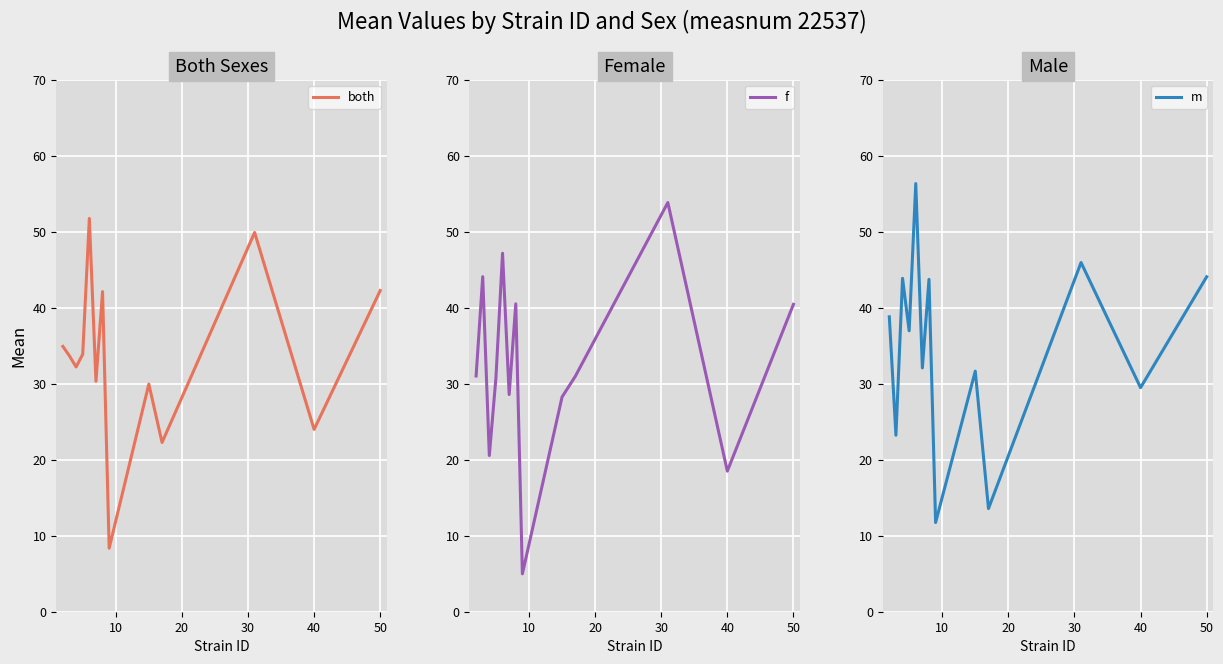

How many distinct data groups are displayed?

3